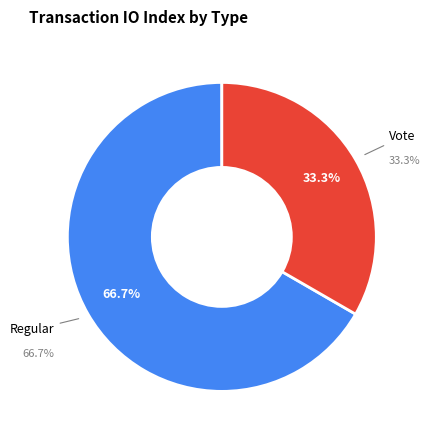

Count the number of slices in the pie.

2